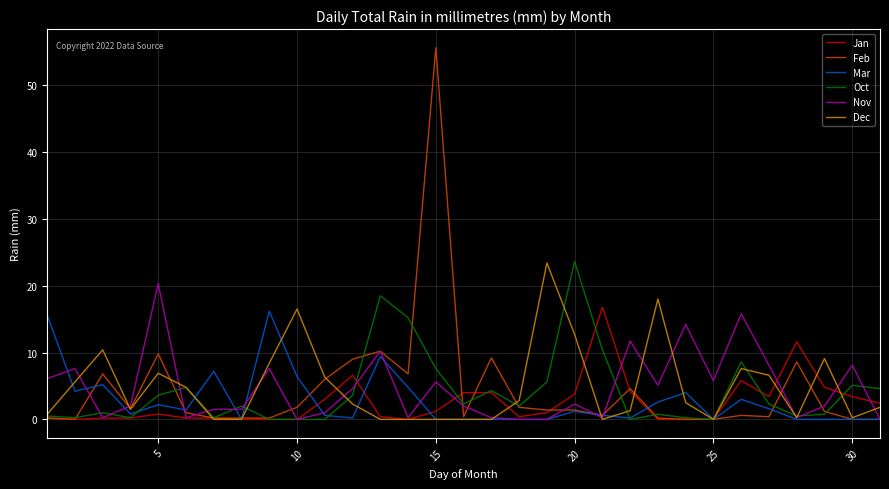

Does the chart have visible grid lines?

Yes